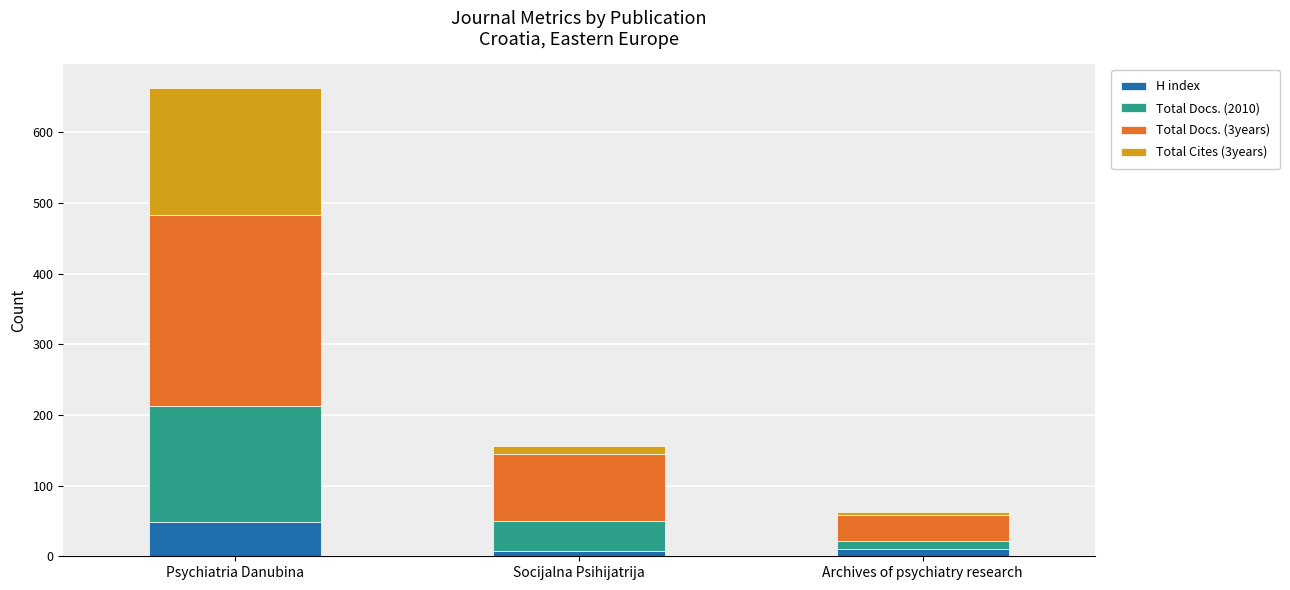

How many values in the H index series are below 10?

1